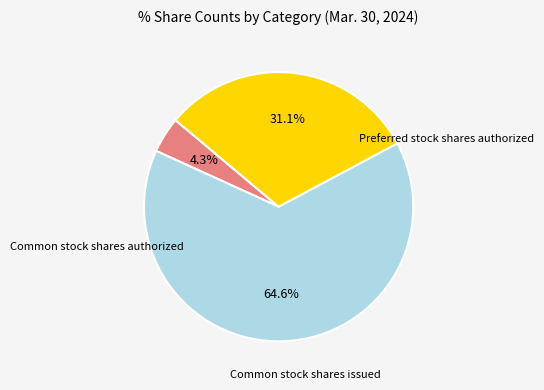

Is there any slice that represents more than half of the pie?

Yes